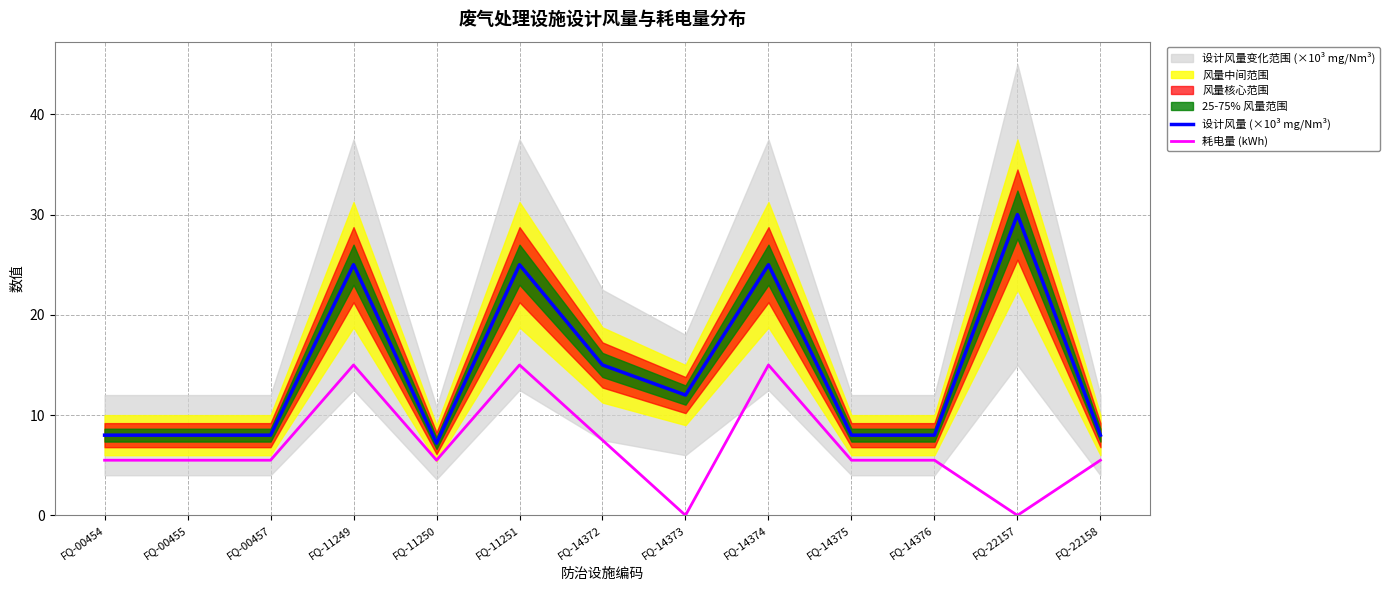

What is the difference between the highest and lowest values at FQ-11251?

10.0